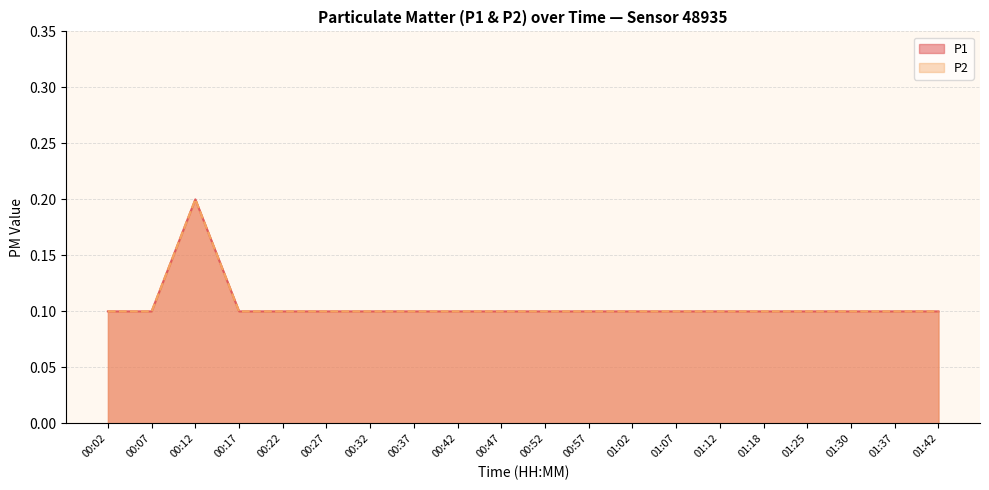

What are all the series names shown in the legend?

P1, P2